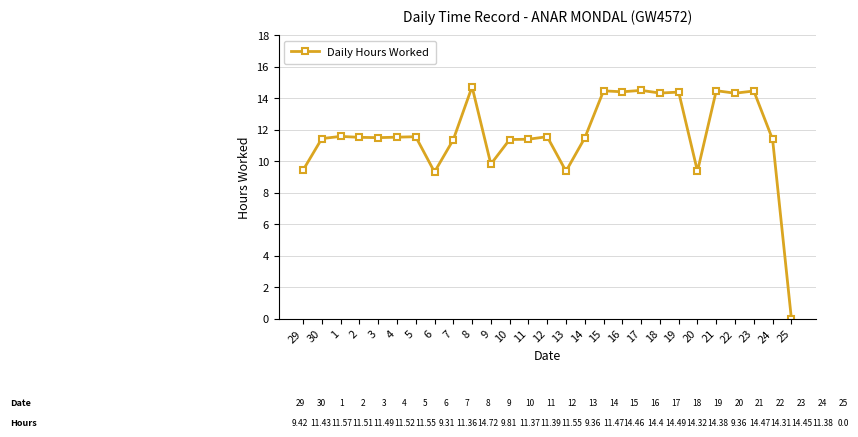

Read the value at 18.

14.3